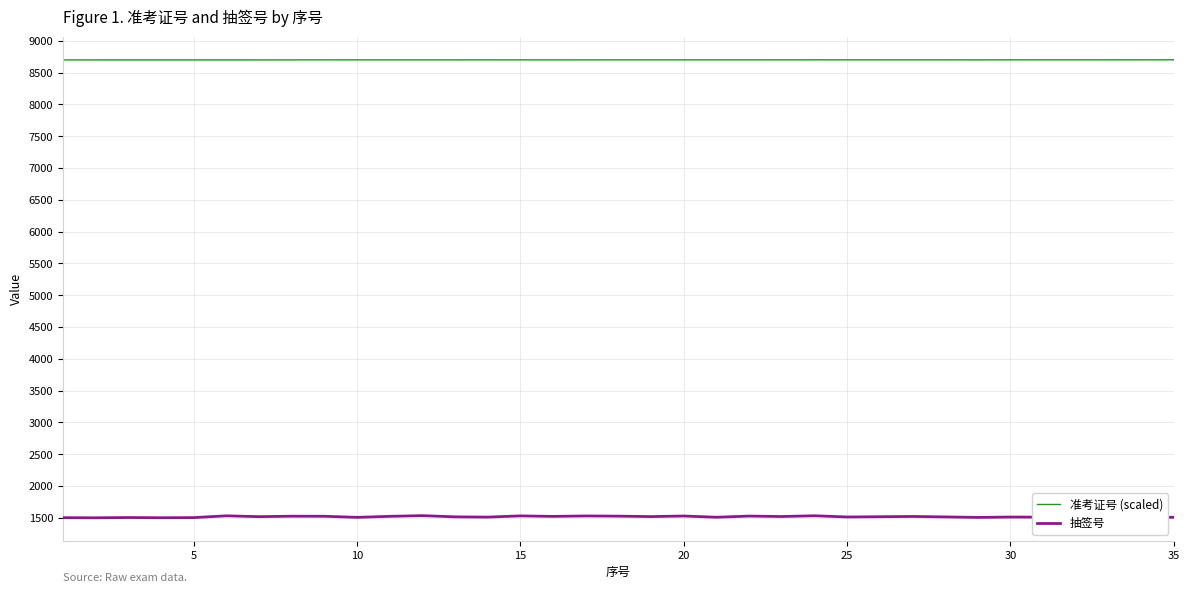

Rank the series by their average value, from highest to lowest.

准考证号 (scaled), 抽签号